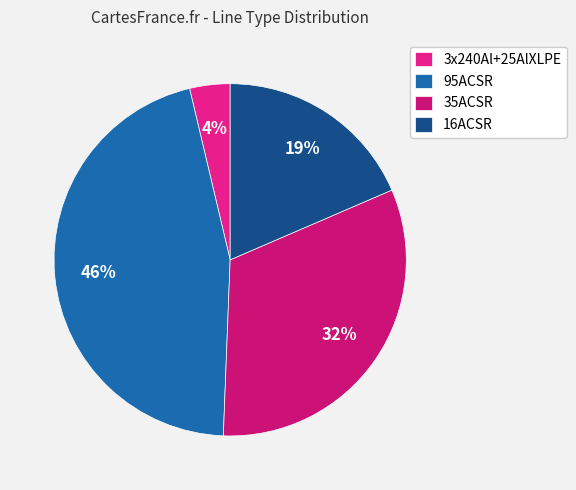

Which slice is the smallest?

3x240Al+25AlXLPE